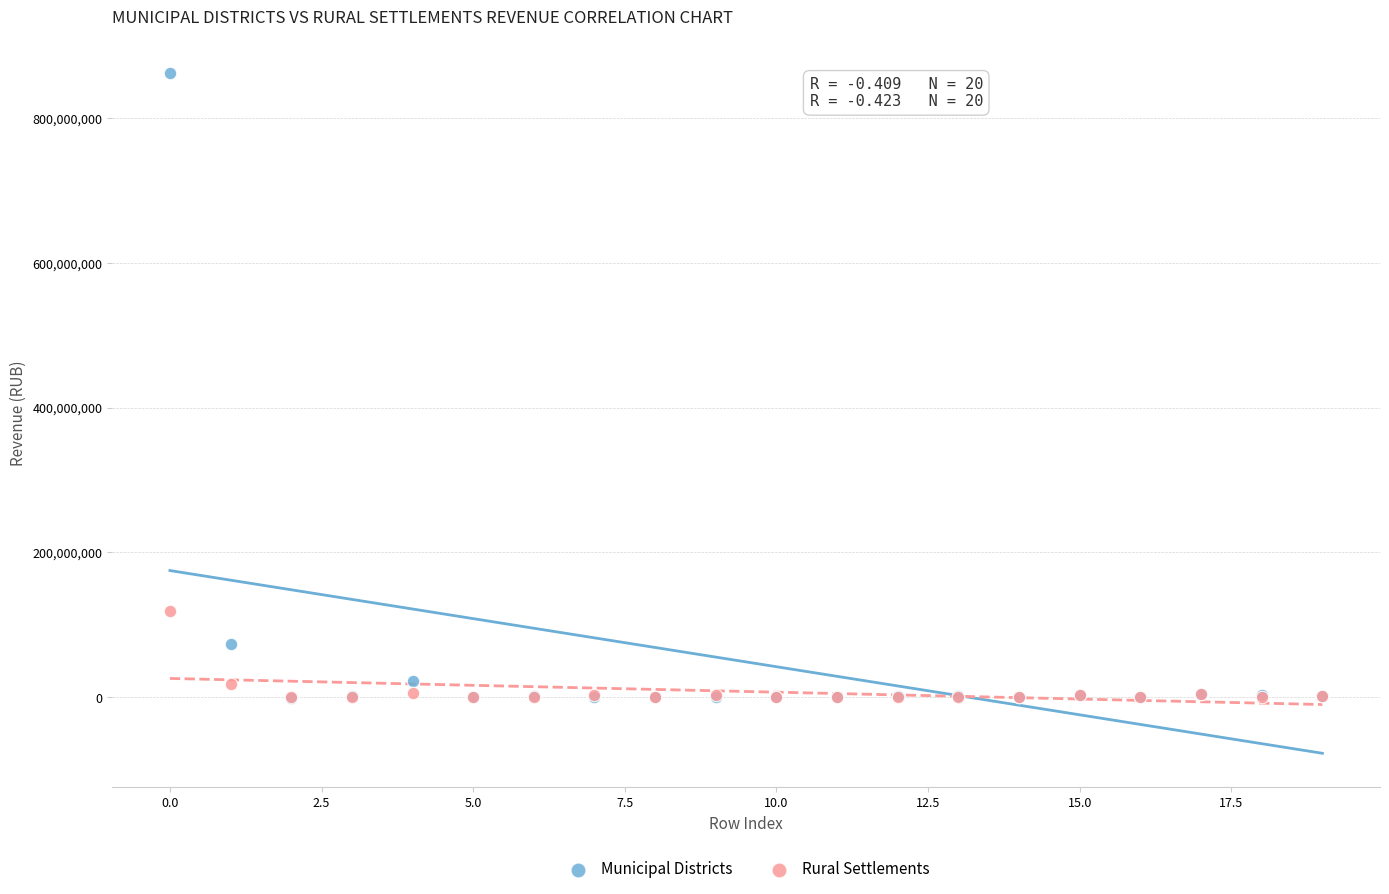

What are all the series names shown in the legend?

Municipal Districts, Rural Settlements